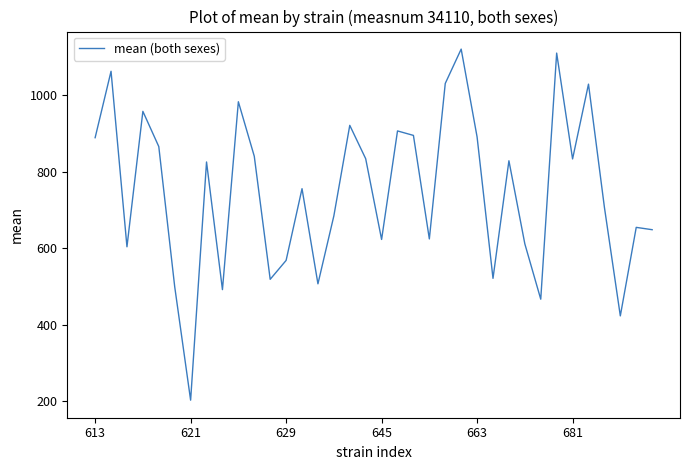

What is the sum of all values?

26938.3